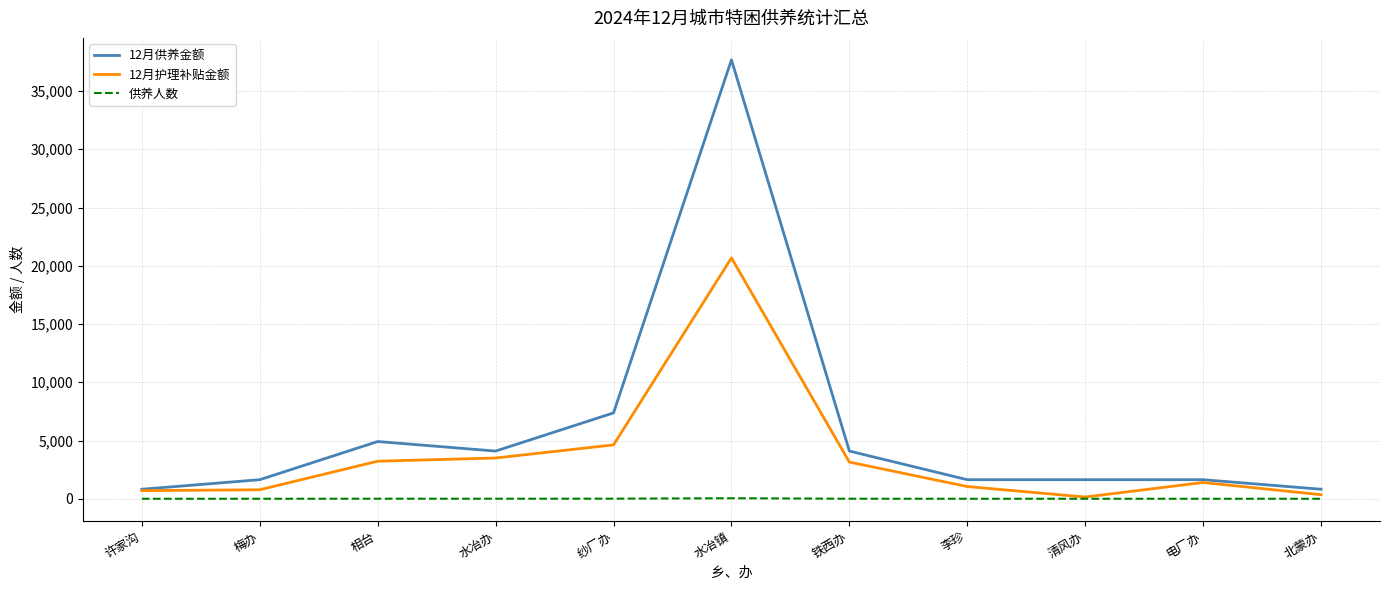

The 12月护理补贴金额 series shows 34661 at 水冶镇. True or false?

False